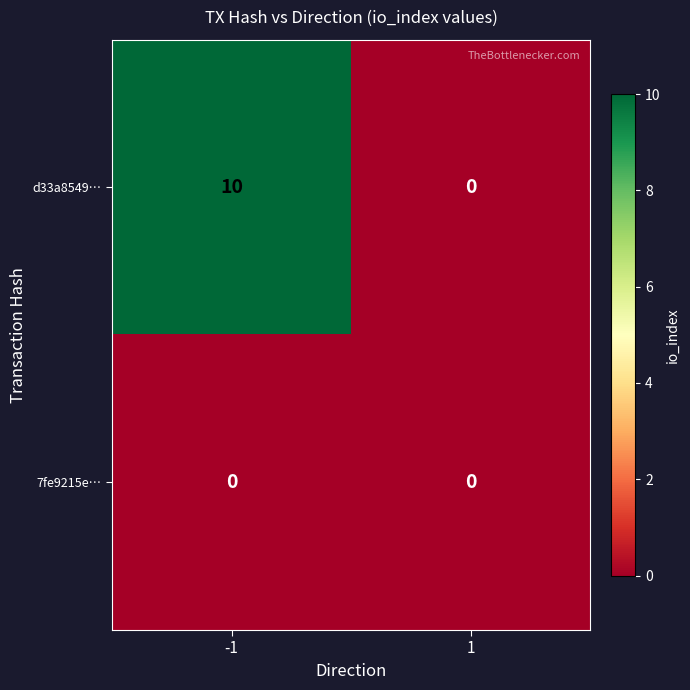

How many categories are shown in the chart?

2